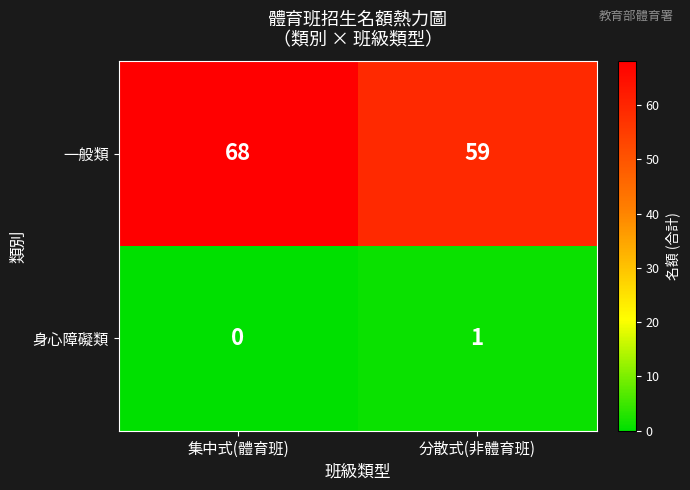

Which series changed the most between 集中式(體育班) and 分散式(非體育班)?

一般類